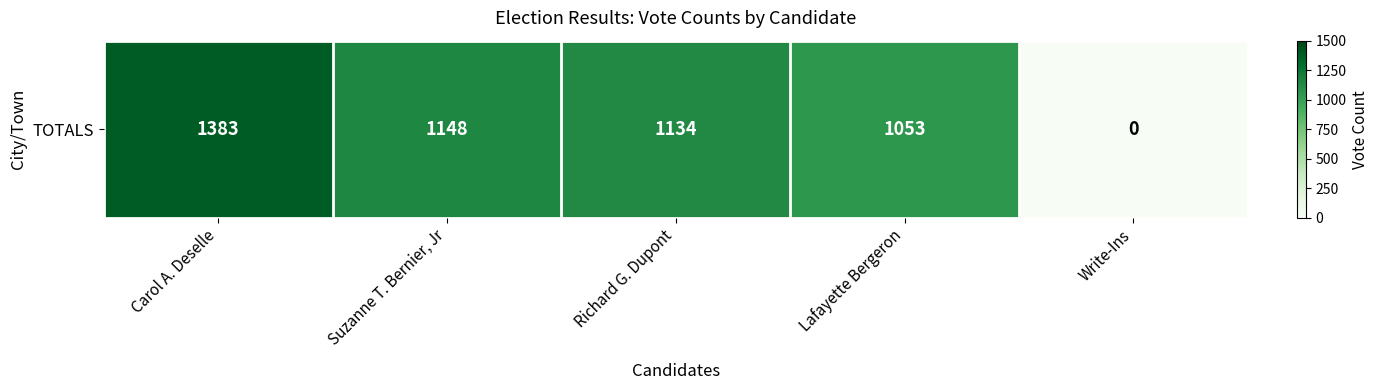

What is the approximate value at Lafayette Bergeron, to the nearest 100?

1100